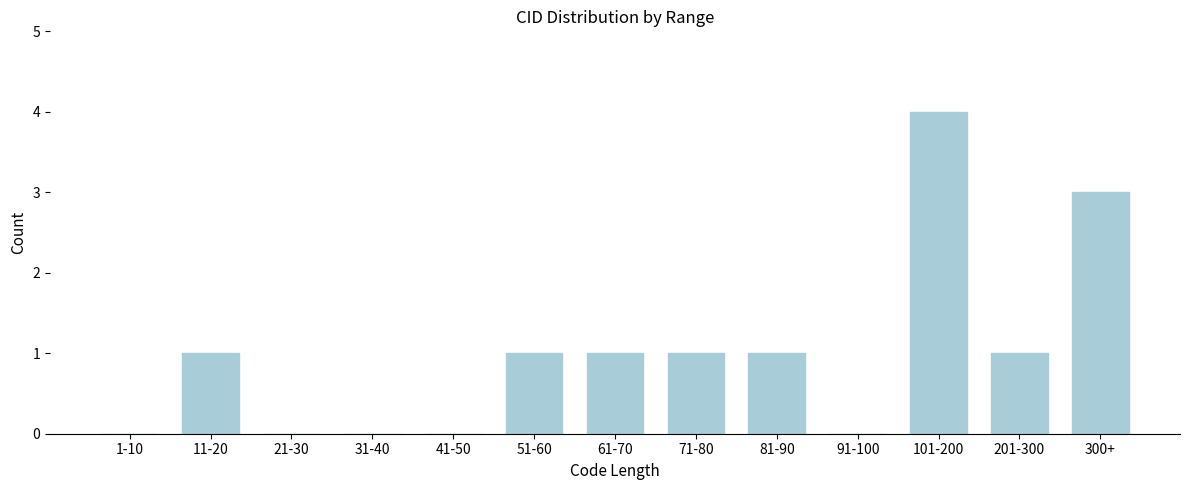

Reading left to right, list all the values displayed in this chart.

1-10=0	11-20=1	21-30=0	31-40=0	41-50=0	51-60=1	61-70=1	71-80=1	81-90=1	91-100=0	101-200=4	201-300=1	300+=3